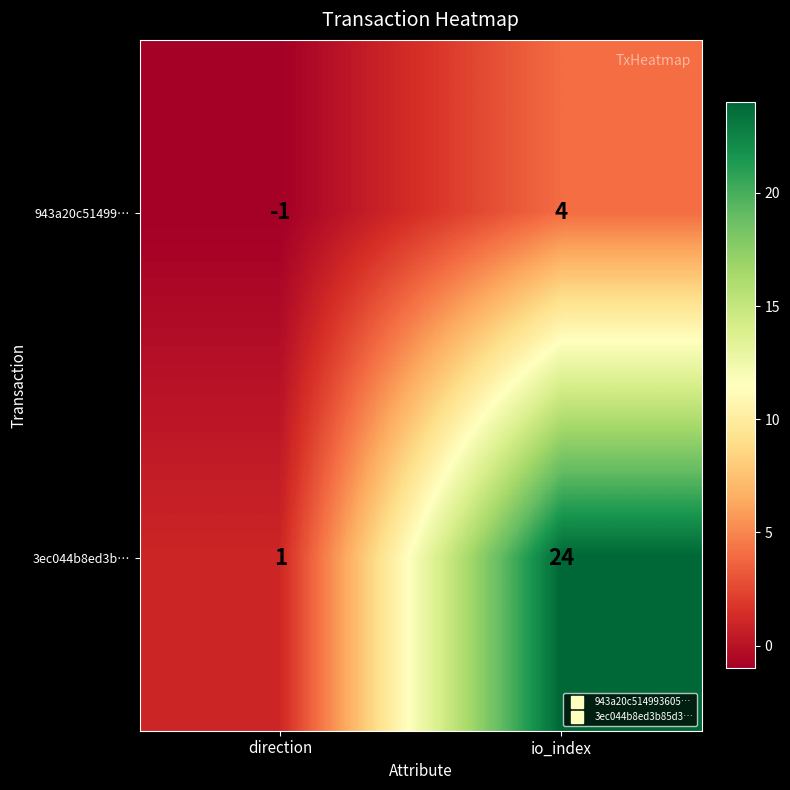

Reading right to left, extract all data points from this chart.

943a20c51499…: io_index=4	direction=-1
3ec044b8ed3b…: io_index=24	direction=1